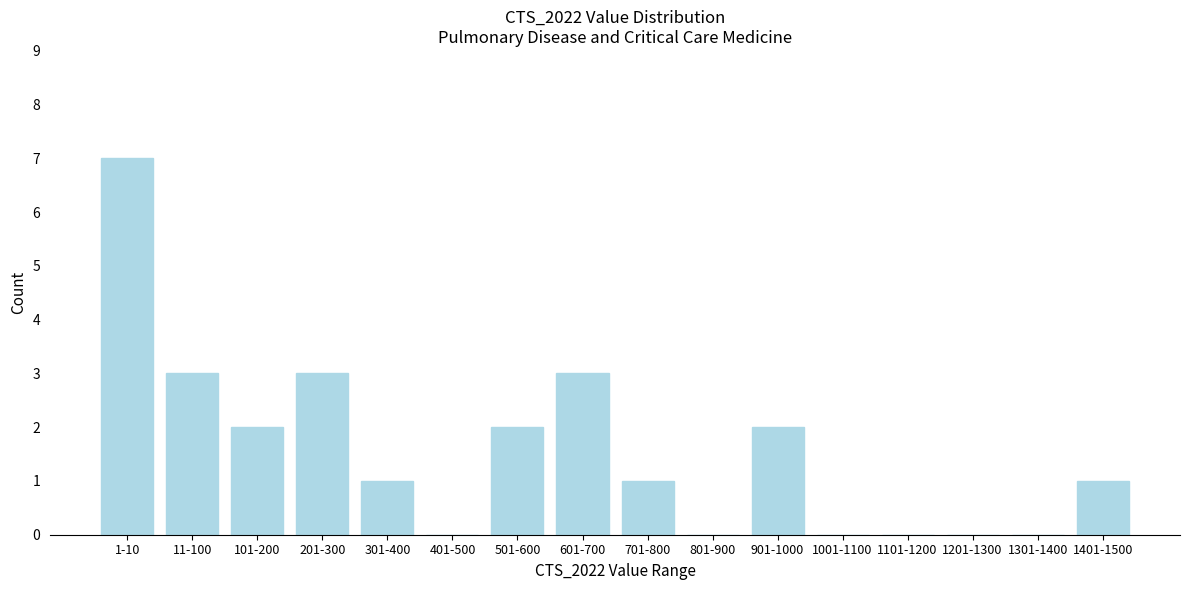

Reading right to left, transcribe all the data shown in this chart.

1401-1500=1	1301-1400=0	1201-1300=0	1101-1200=0	1001-1100=0	901-1000=2	801-900=0	701-800=1	601-700=3	501-600=2	401-500=0	301-400=1	201-300=3	101-200=2	11-100=3	1-10=7